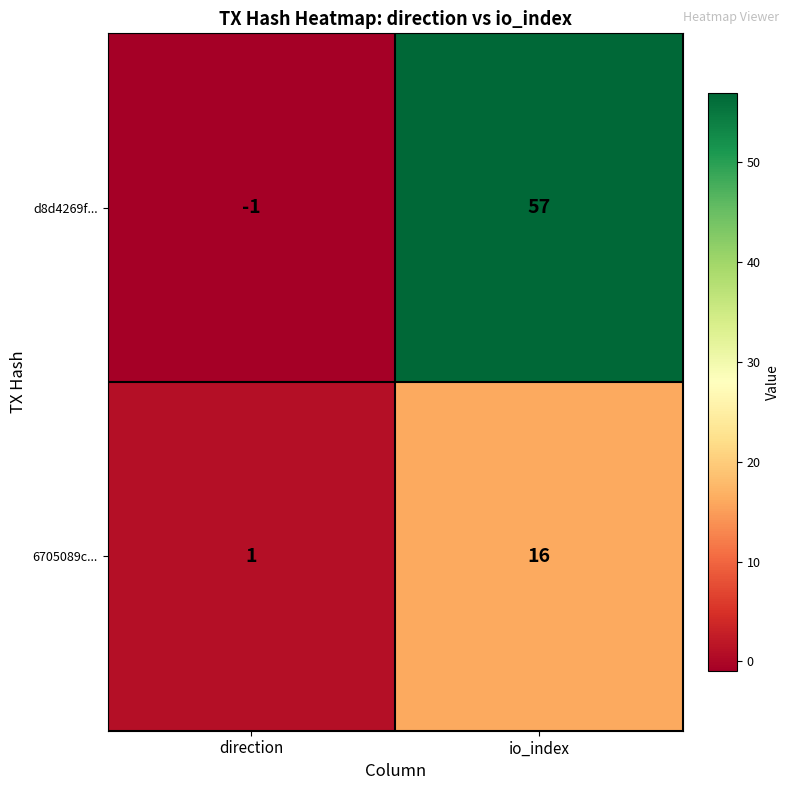

Reading right to left, list all the values displayed in this chart.

d8d4269f...: io_index=57	direction=-1
6705089c...: io_index=16	direction=1